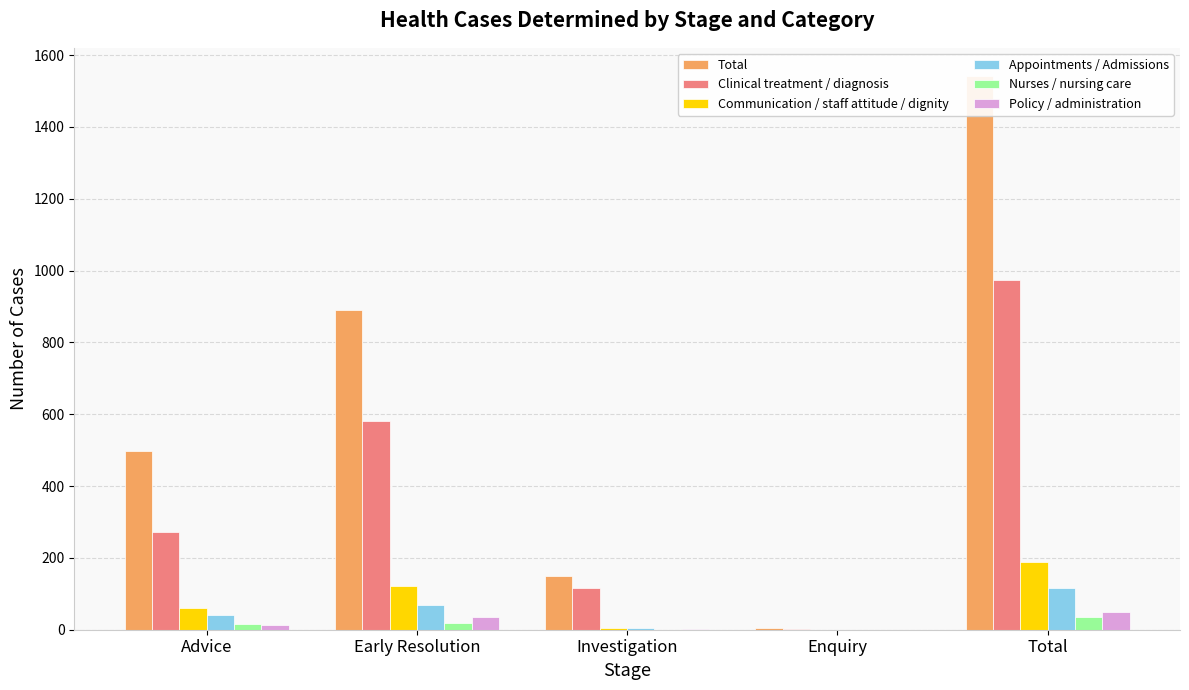

Reading right to left, transcribe all the data shown in this chart.

Total: 1543	6	149	891	497
Clinical treatment / diagnosis: 973	3	116	581	273
Communication / staff attitude / dignity: 188	0	5	122	61
Appointments / Admissions: 116	0	5	70	41
Nurses / nursing care: 35	0	0	18	17
Policy / administration: 49	0	1	36	12